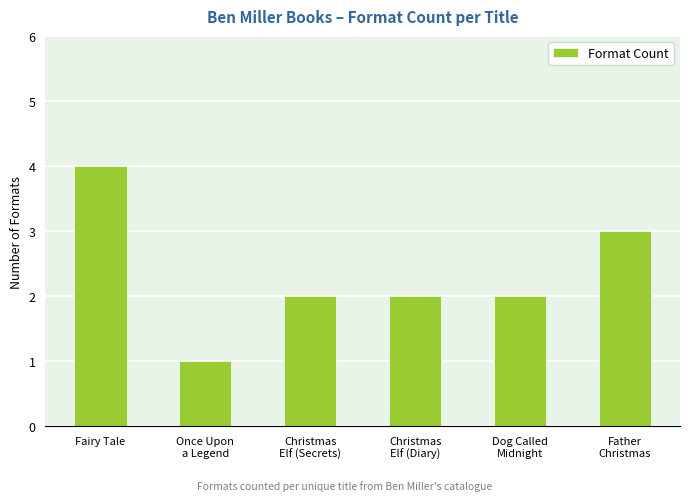

What is the approximate value at Father
Christmas?

3